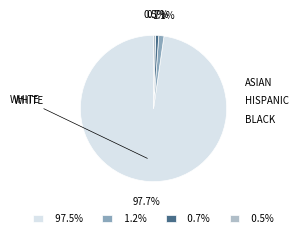

What is the majority slice?

97.5%